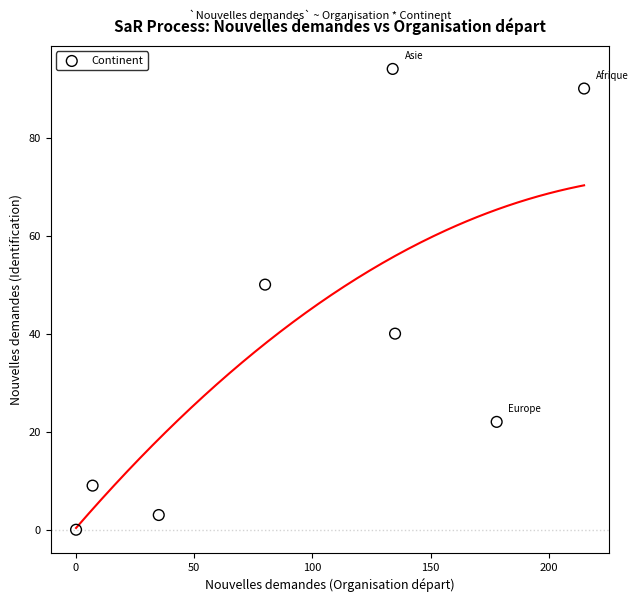

What is the average X value?

98